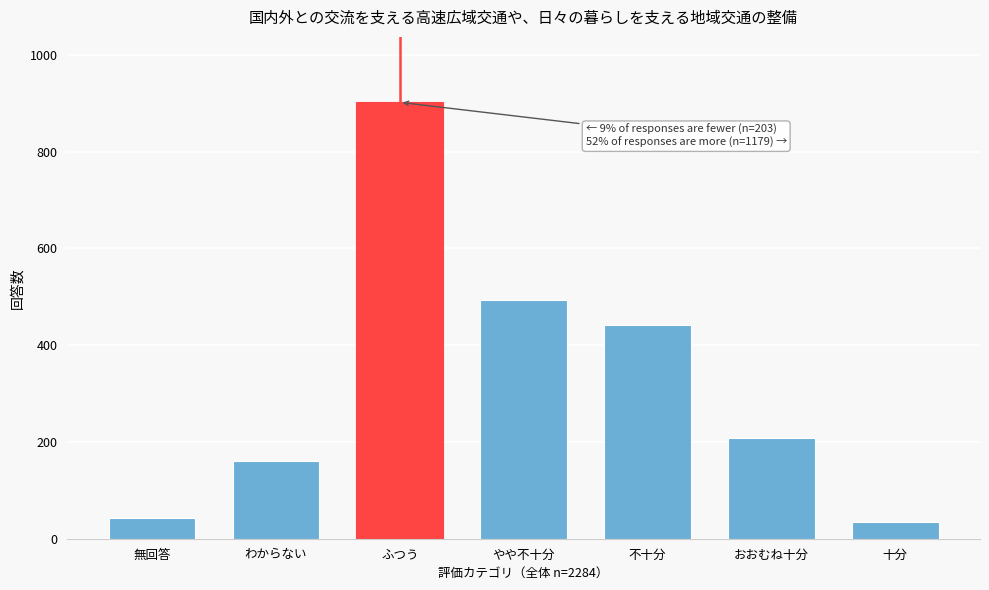

Reading left to right, list all the values displayed in this chart.

42	161	902	494	442	209	34